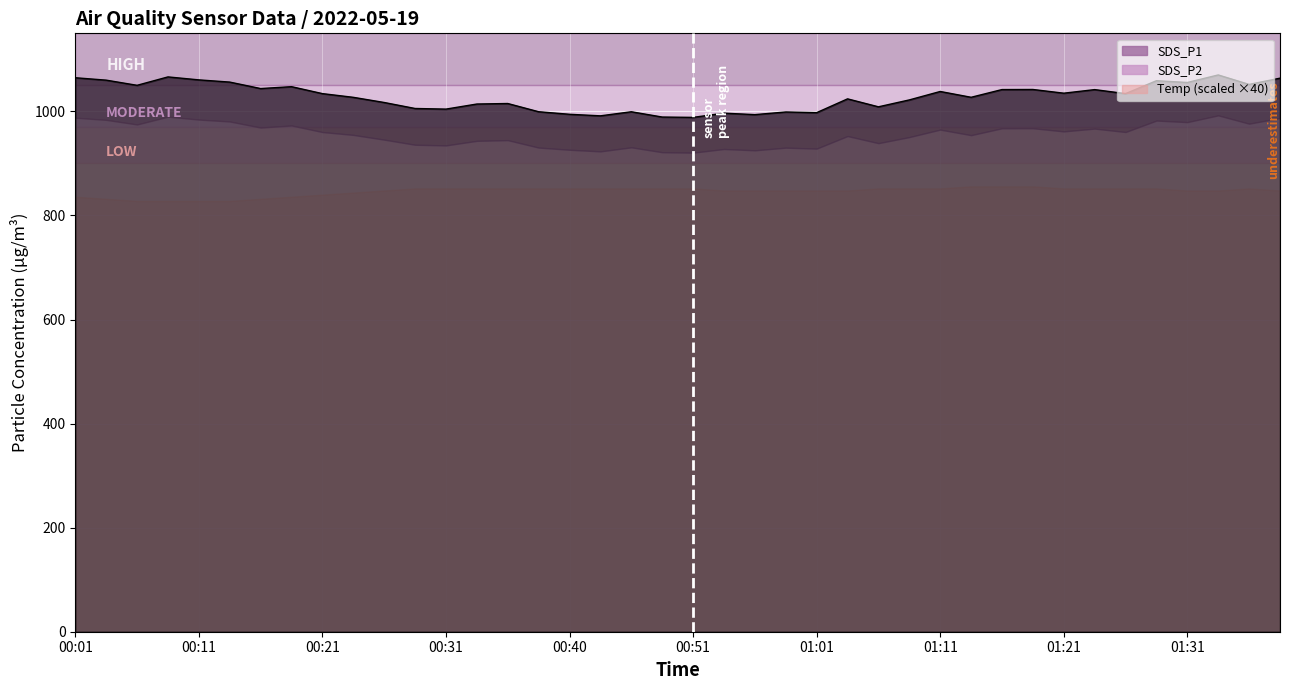

True or false: SDS_P1 and SDS_P2 intersect in this chart.

False